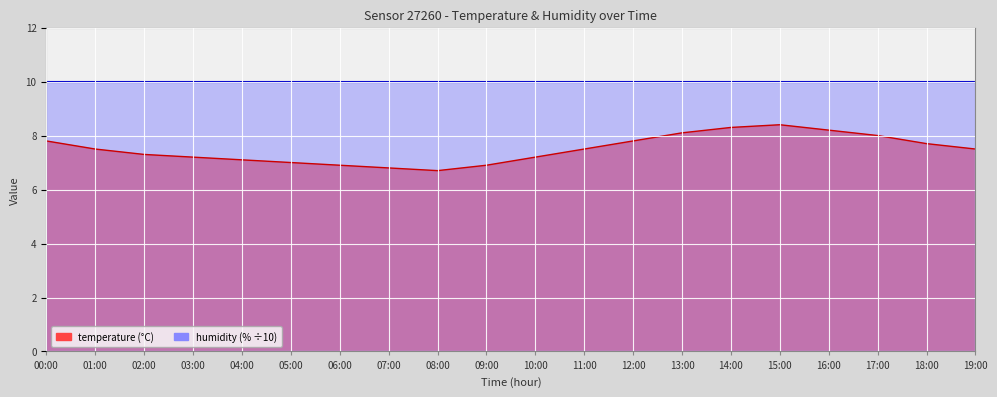

Is it true that the value at 16:00 is 8.2?

True